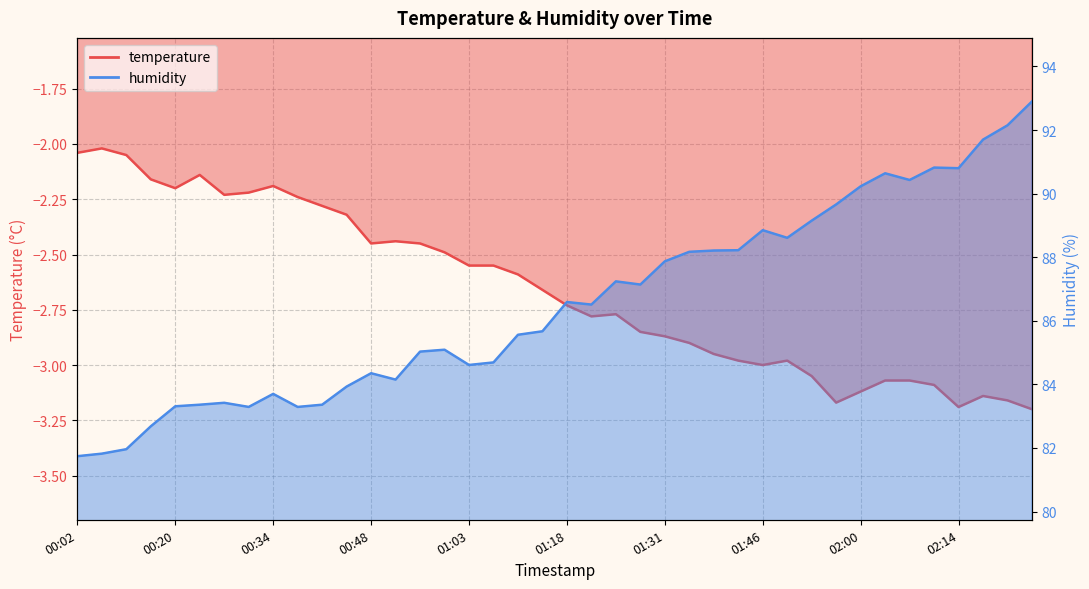

What position from the right is 2023-03-01T00:38?

31